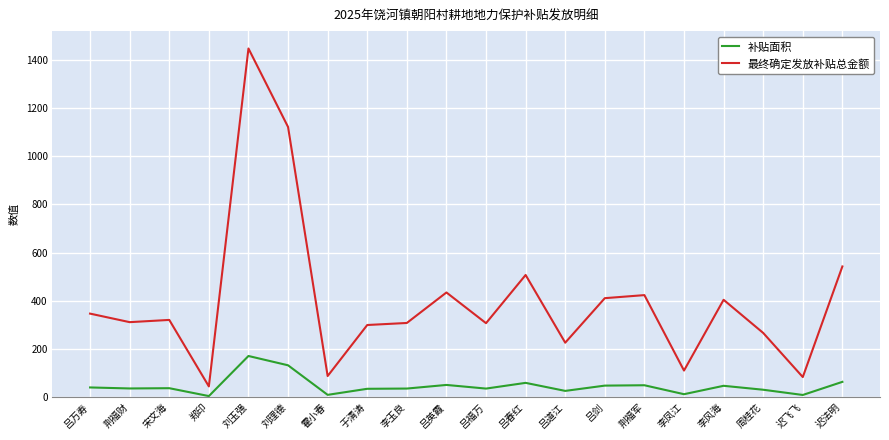

The value of 补贴面积 at 于清涛 is 35.6. True or false?

True